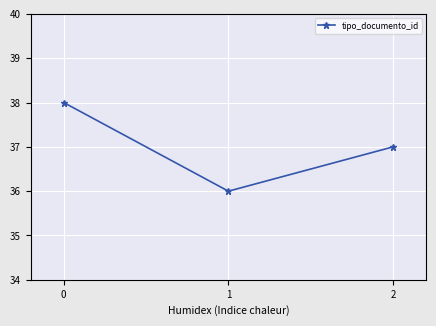

List the labels in order of value, smallest first.

1, 2, 0